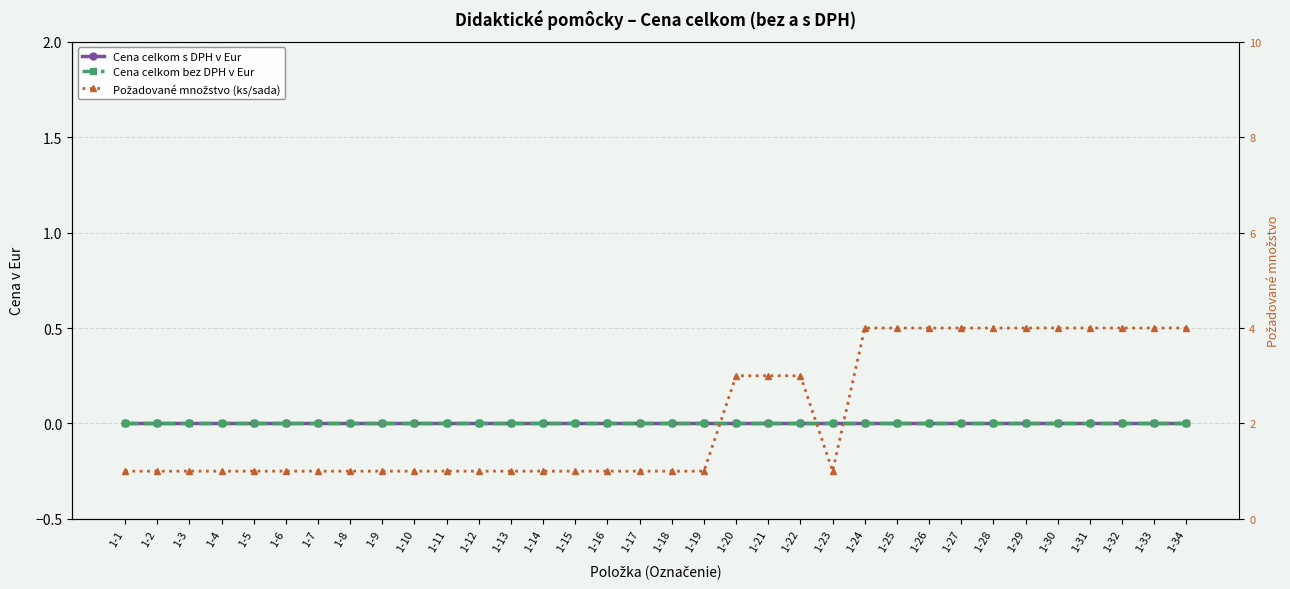

What is the value of the Požadované množstvo (ks/sada) point at the 8th from the left?

1